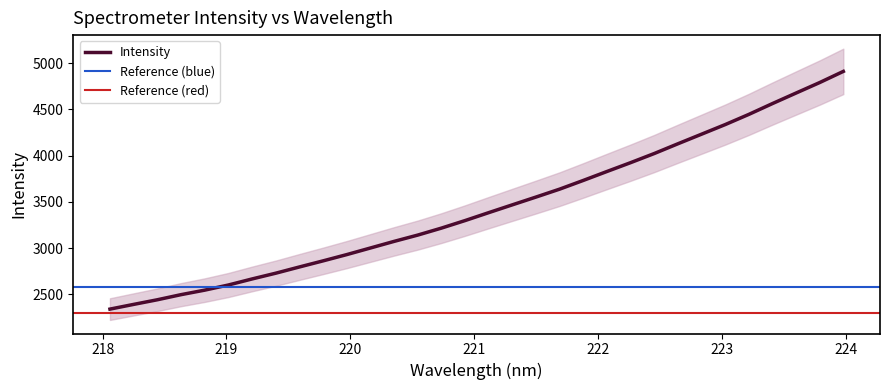

What is the label of the 4th point from the right?

223.408